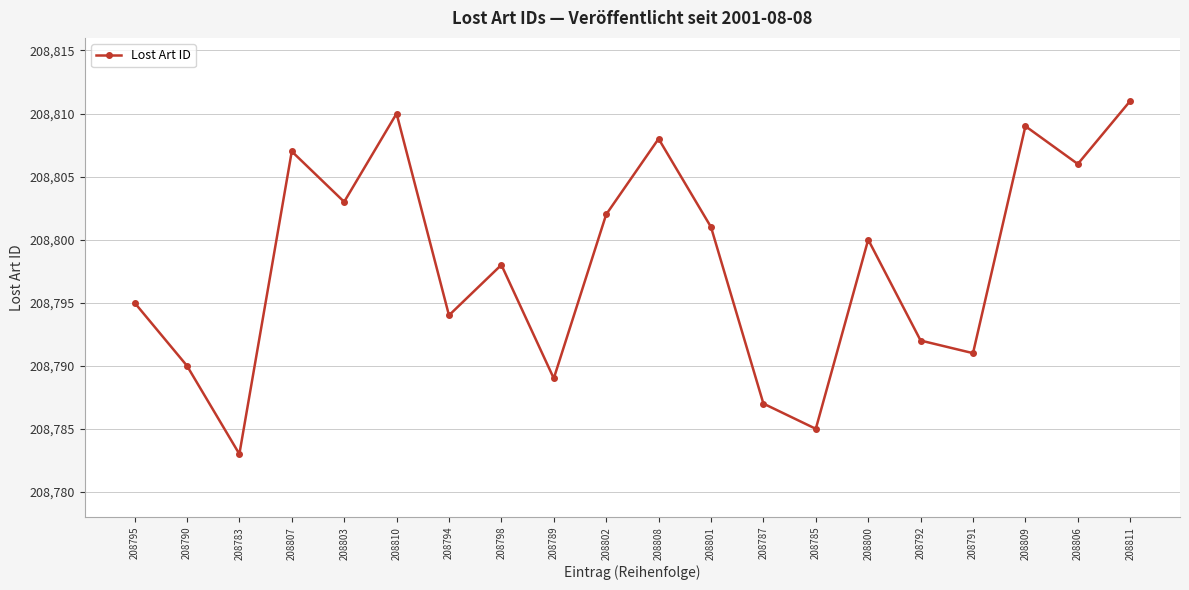

Which has a higher value, 208808 or 208810?

208810